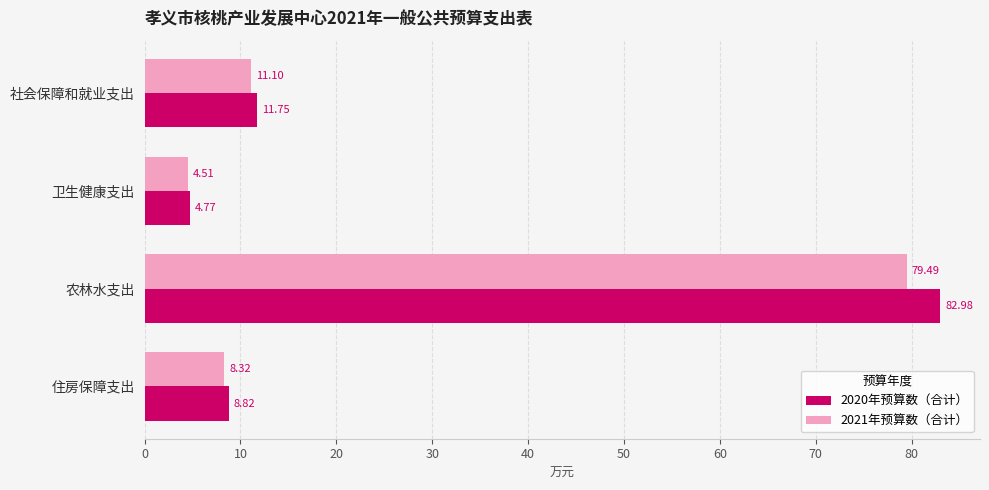

Which category has the highest value in the 2020年预算数（合计） series?

农林水支出